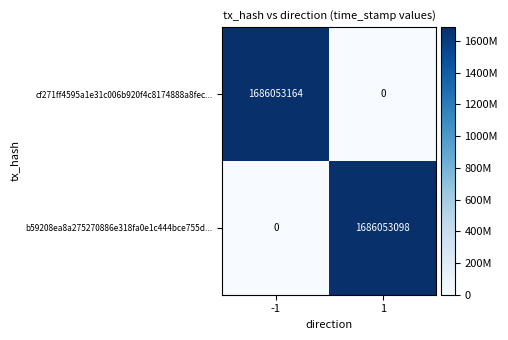

Count the number of data series in this chart.

2